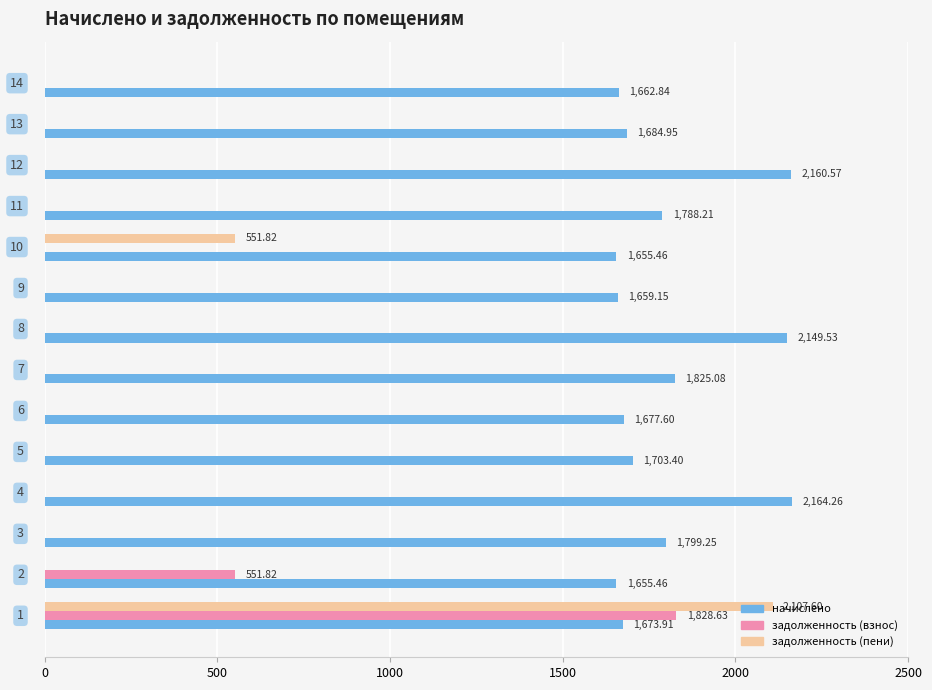

How many values in задолженность (взнос) are above zero?

2